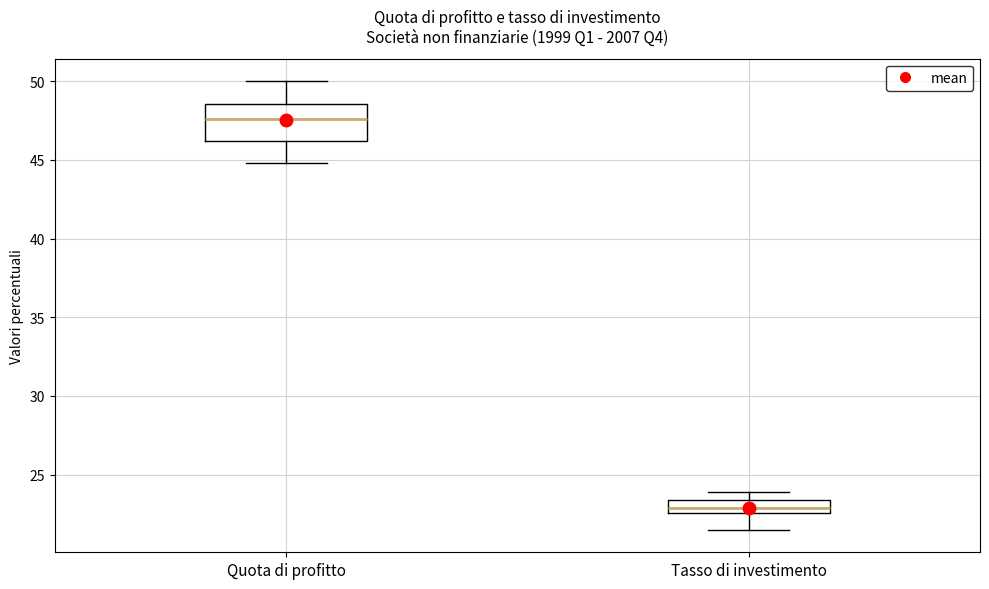

Where is the upper edge of the box for Quota di profitto on the y-axis? The values are not printed on the chart, so give them approximately, as read against the axis.

48.5